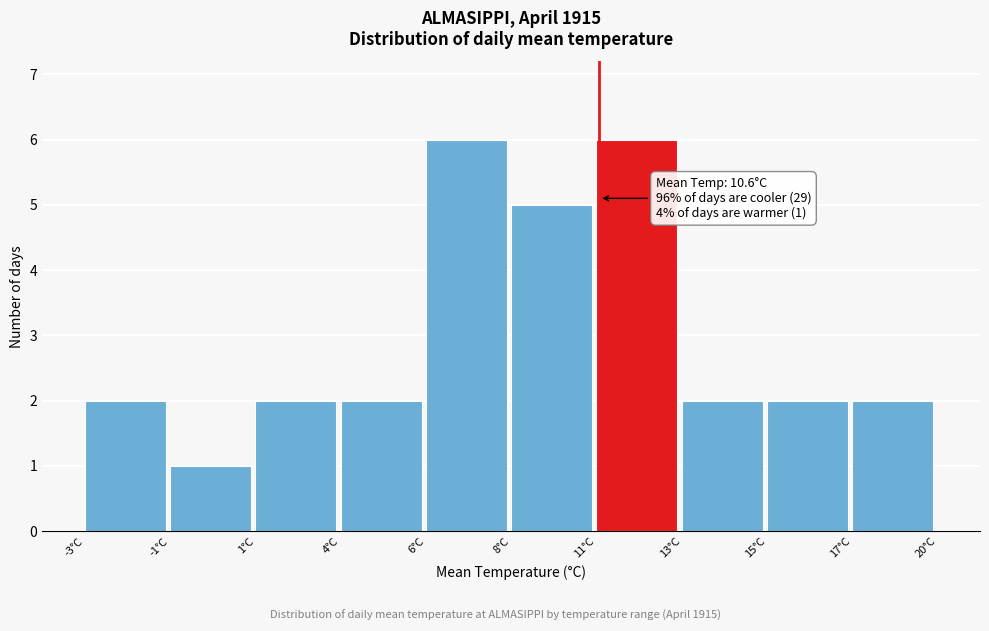

Reading left to right, extract all data points from this chart.

-3°C=2	-1°C=1	1°C=2	4°C=2	6°C=6	8°C=5	11°C=6	13°C=2	15°C=2	17°C=2